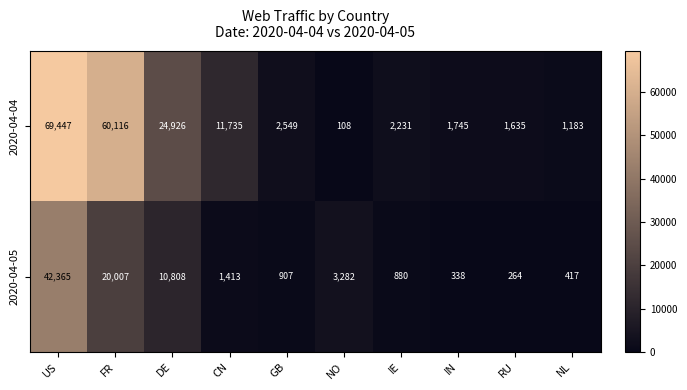

At which category is the sum across all series the highest?

US